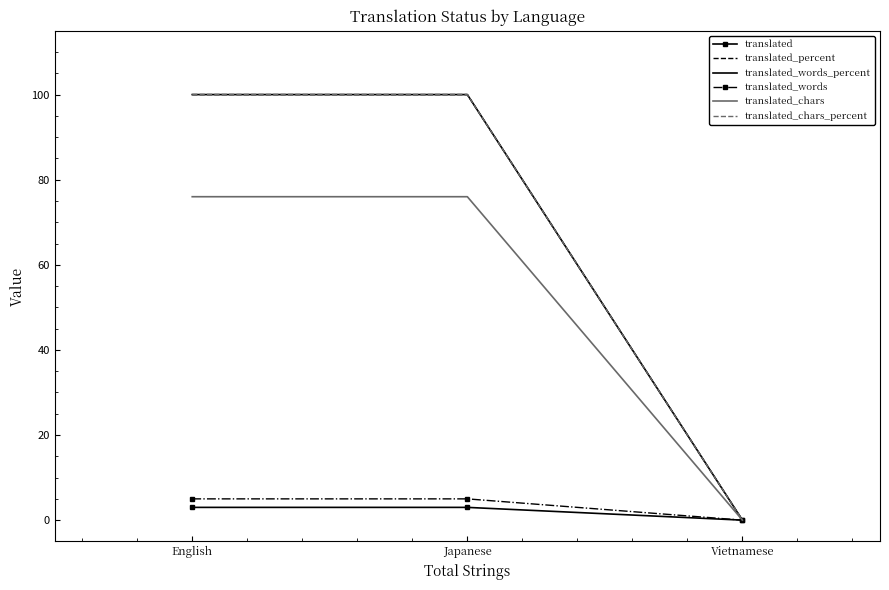

At which label is translated_chars closest to 38?

English